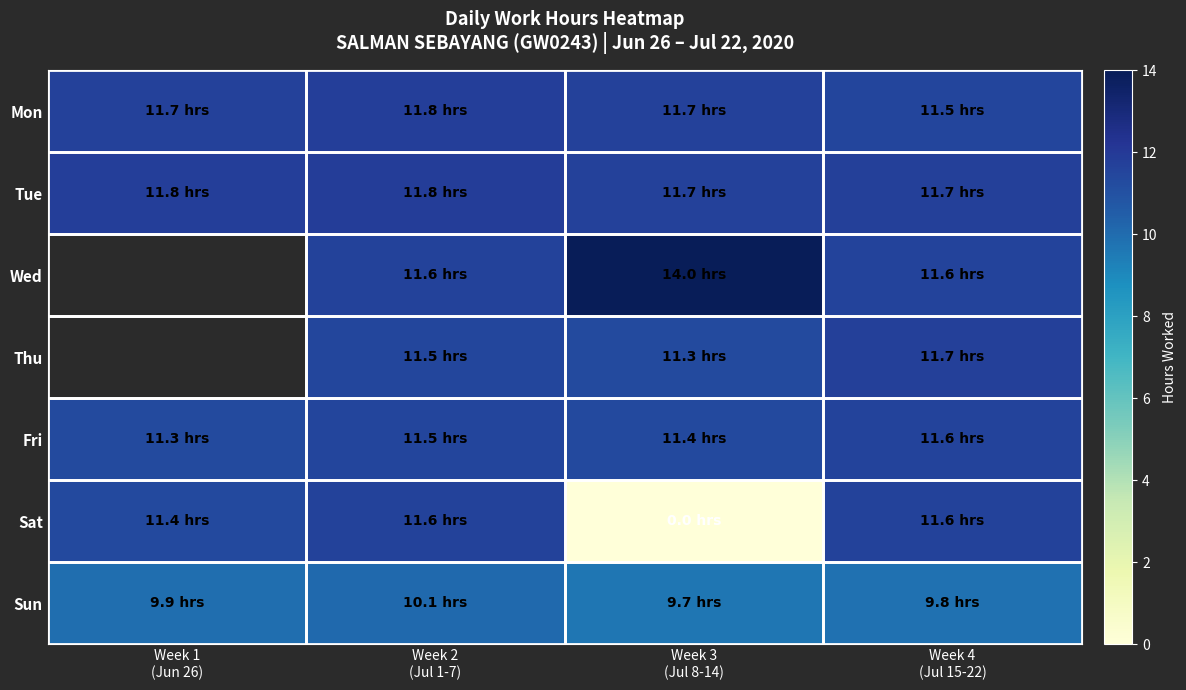

The value of Mon at Week 1 (Jun 26) is 11.7. True or false?

True